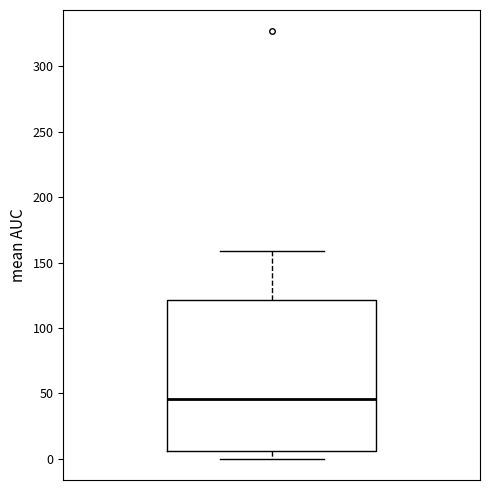

Read this box plot against the y-axis: the position of the median line, the range covered by the box, and the ends of both whiskers. The values are not printed on the chart, so give them approximately, as read against the axis.

median 45, box 5 to 120, whiskers 0 to 160